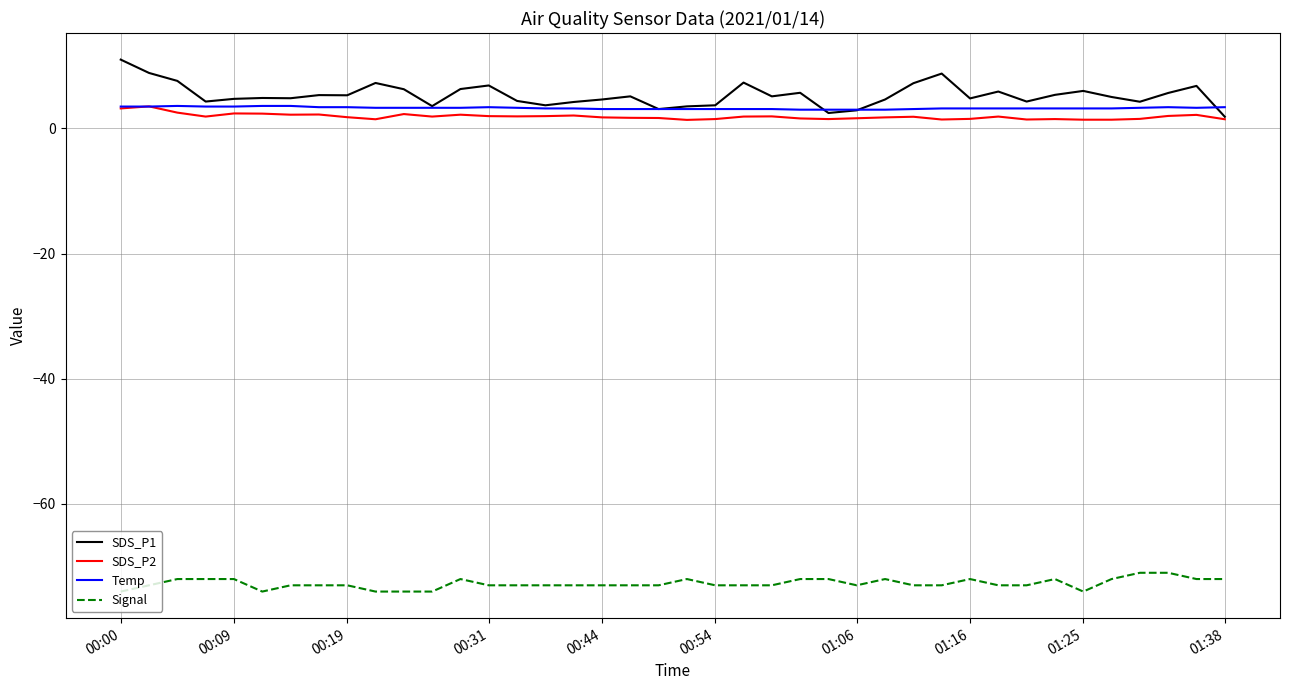

What is the minimum value for SDS_P1?

1.9